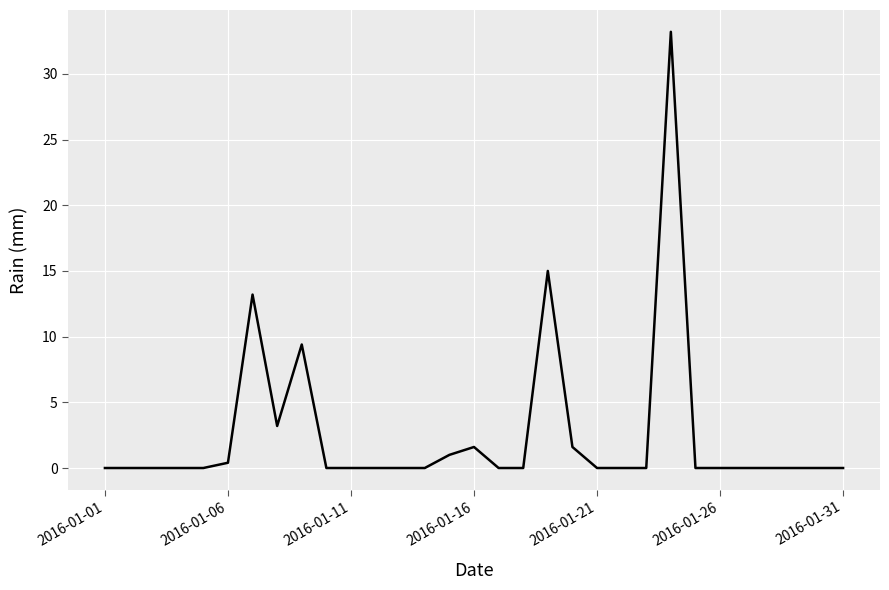

Reading left to right, transcribe all the data shown in this chart.

0.0	0.0	0.0	0.0	0.0	0.4	13.2	3.2	9.4	0.0	0.0	0.0	0.0	0.0	1.0	1.6	0.0	0.0	15.0	1.6	0.0	0.0	0.0	33.2	0.0	0.0	0.0	0.0	0.0	0.0	0.0